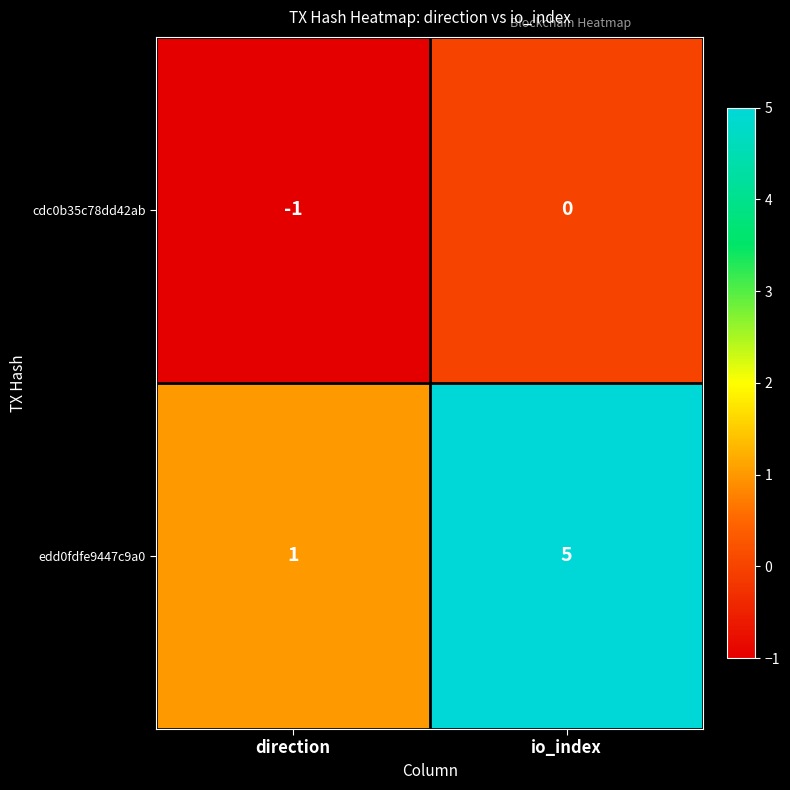

At which category is the sum across all series the highest?

io_index